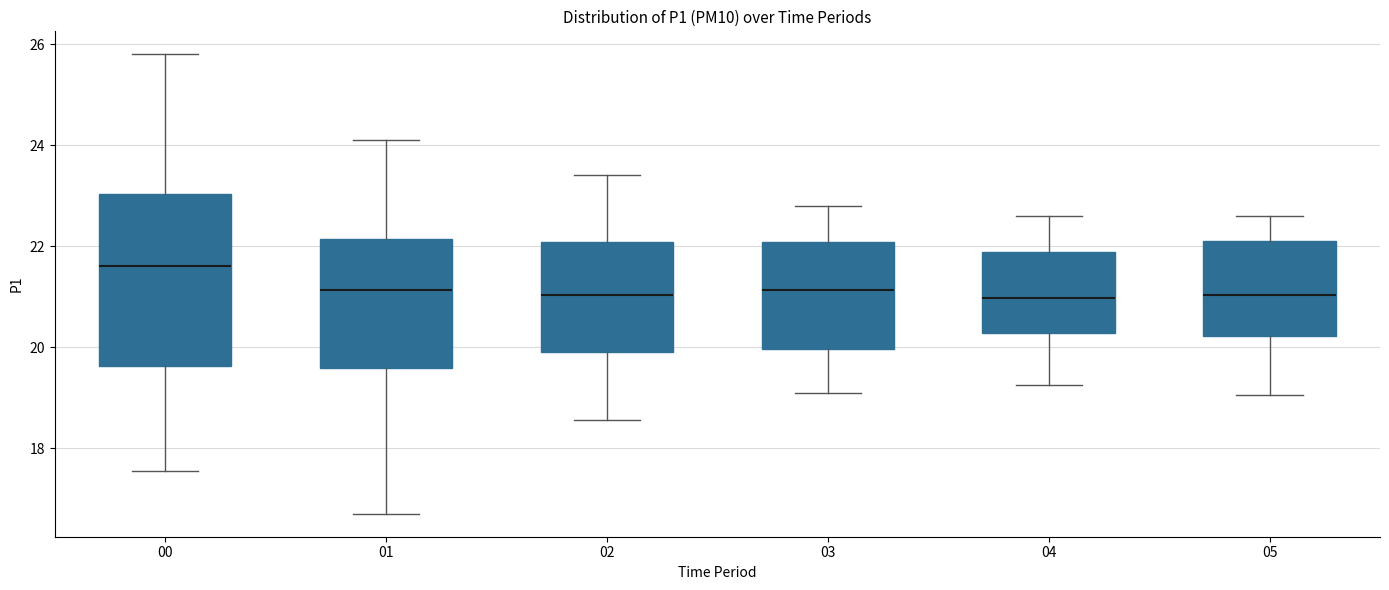

Reading left to right, read every box against the y-axis: the position of its median line, the range the box covers, and the ends of its whiskers. The values are not printed on the chart, so give them approximately, as read against the axis.

00: median 21.6, box 19.6 to 23.0, whiskers 17.6 to 25.8
01: median 21.2, box 19.6 to 22.2, whiskers 16.8 to 24.2
02: median 21.0, box 20.0 to 22.0, whiskers 18.6 to 23.4
03: median 21.2, box 20.0 to 22.0, whiskers 19.2 to 22.8
04: median 21.0, box 20.2 to 21.8, whiskers 19.2 to 22.6
05: median 21.0, box 20.2 to 22.2, whiskers 19.0 to 22.6